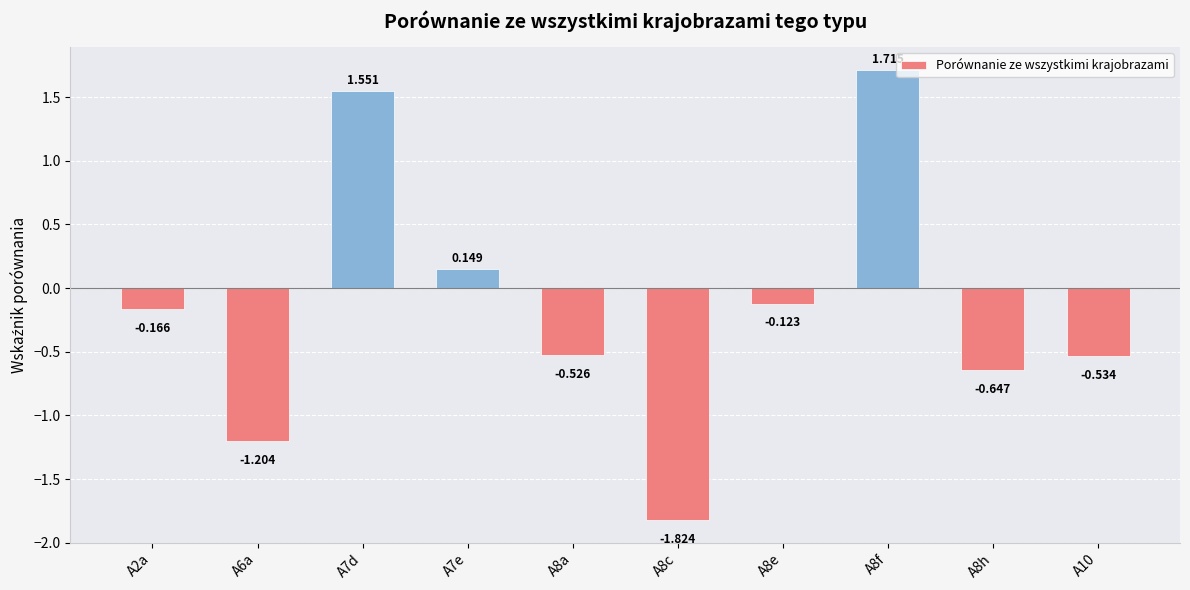

How many values are below 0?

7